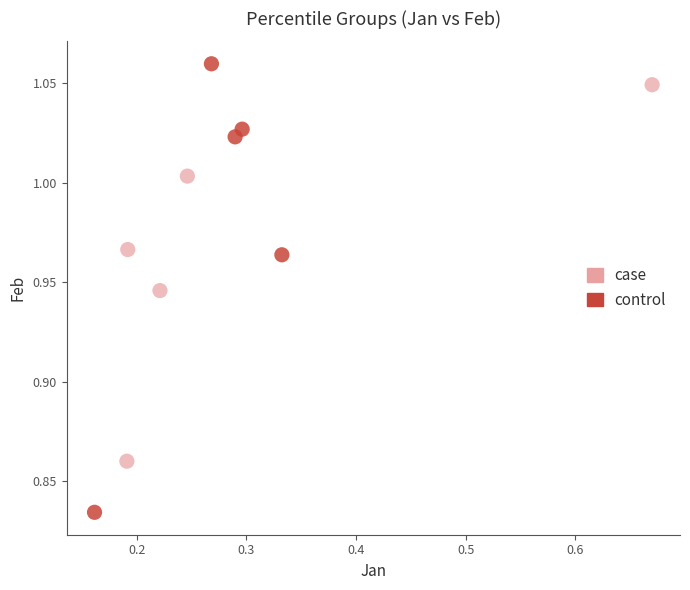

Which series contains the lowest Y value?

control